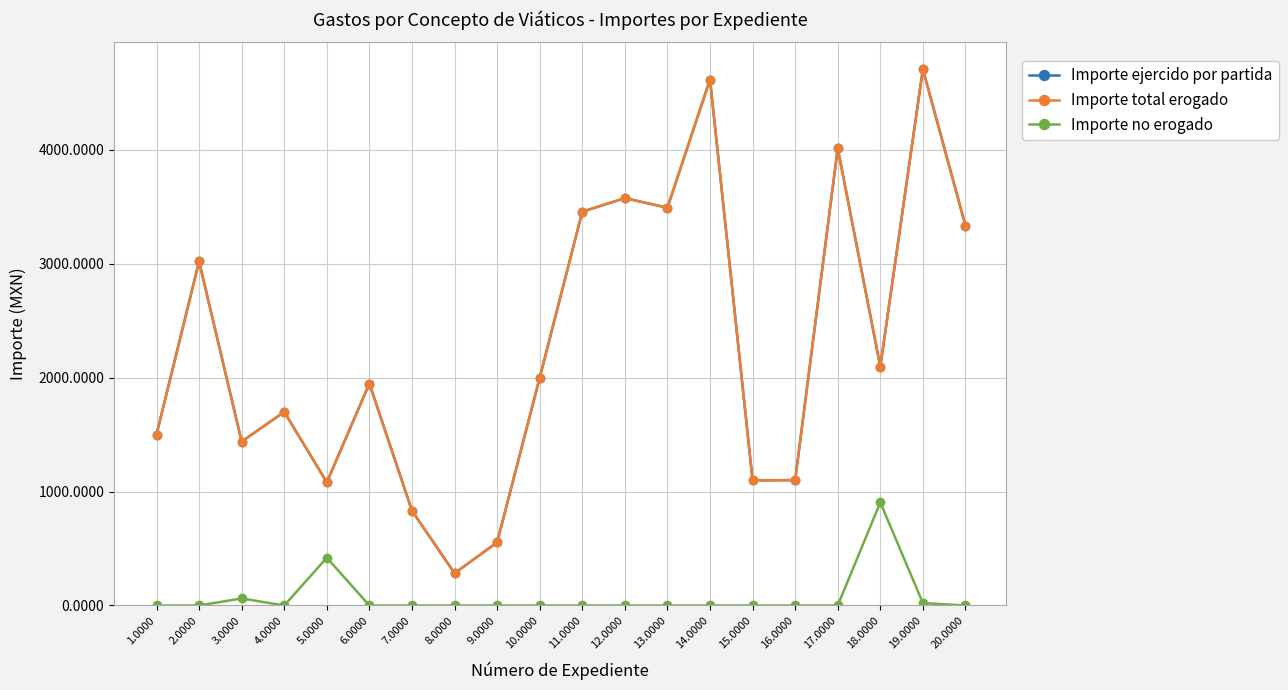

Does the chart have visible grid lines?

Yes